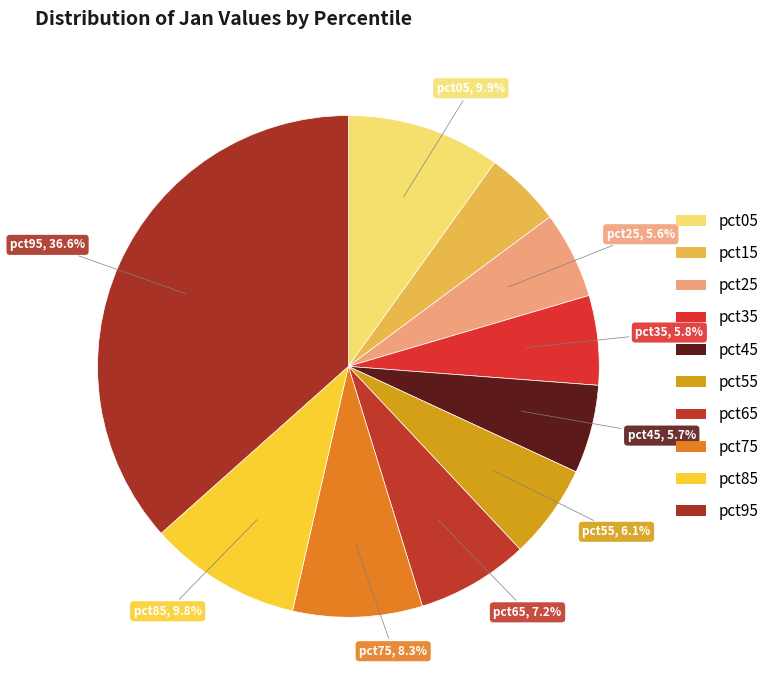

Is there a majority slice in this chart?

No